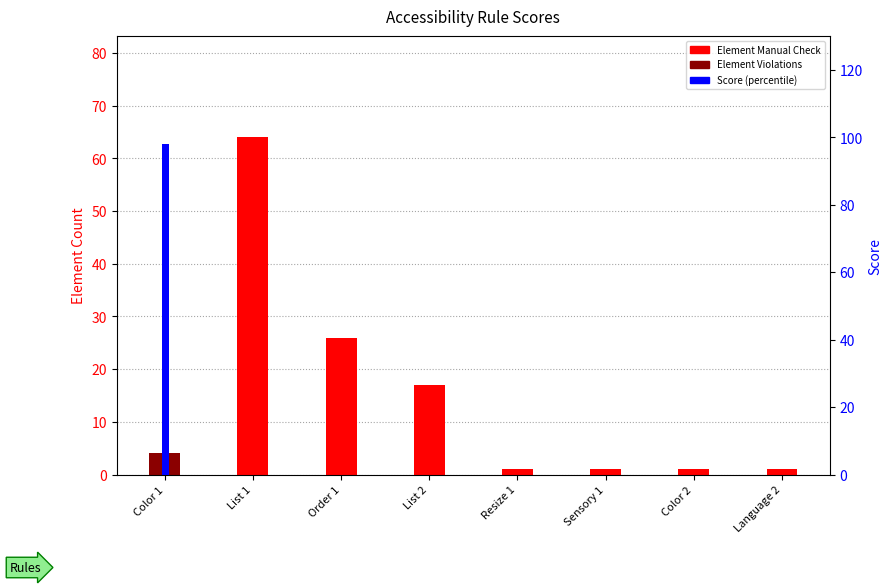

Is it true that Element Manual Check equals 17 at List 2?

True